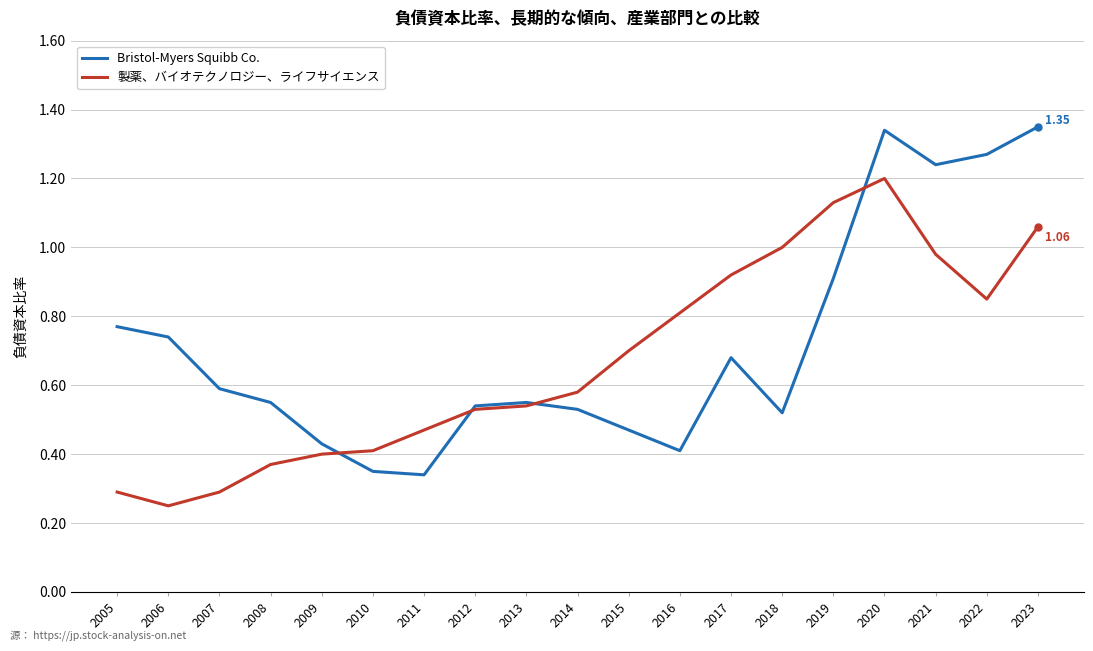

At which category is the sum across all series the highest?

2020